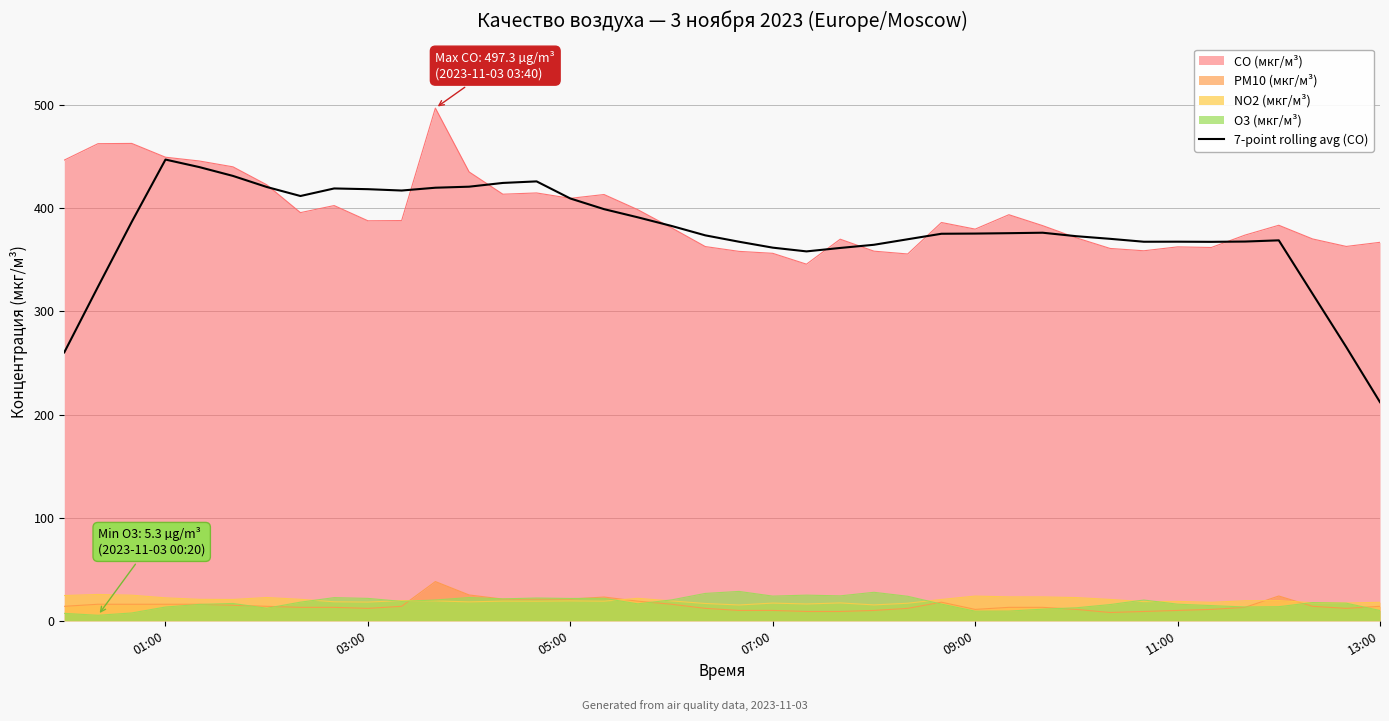

Which series has the largest range (max minus min)?

7-point rolling avg (CO)